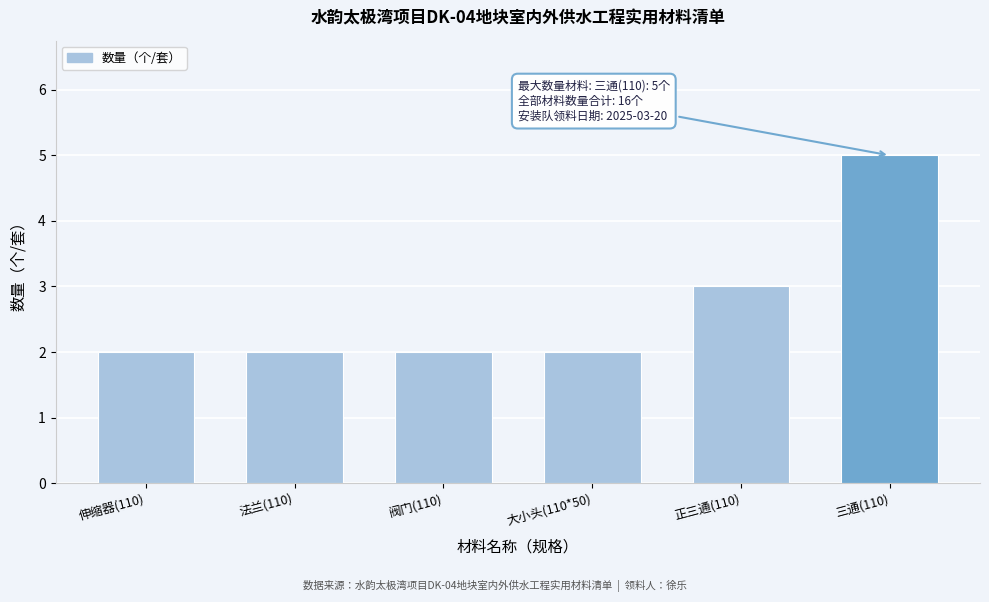

Reading left to right, what are all the values shown in this chart?

伸缩器(110)=2	法兰(110)=2	阀门(110)=2	大小头(110*50)=2	正三通(110)=3	三通(110)=5